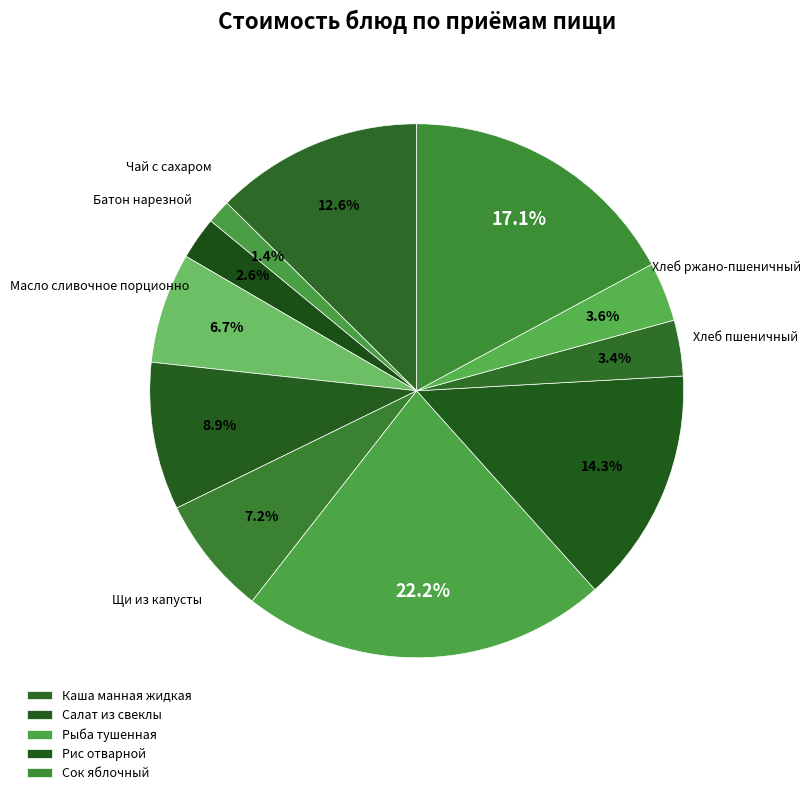

Count the number of slices in the pie.

11